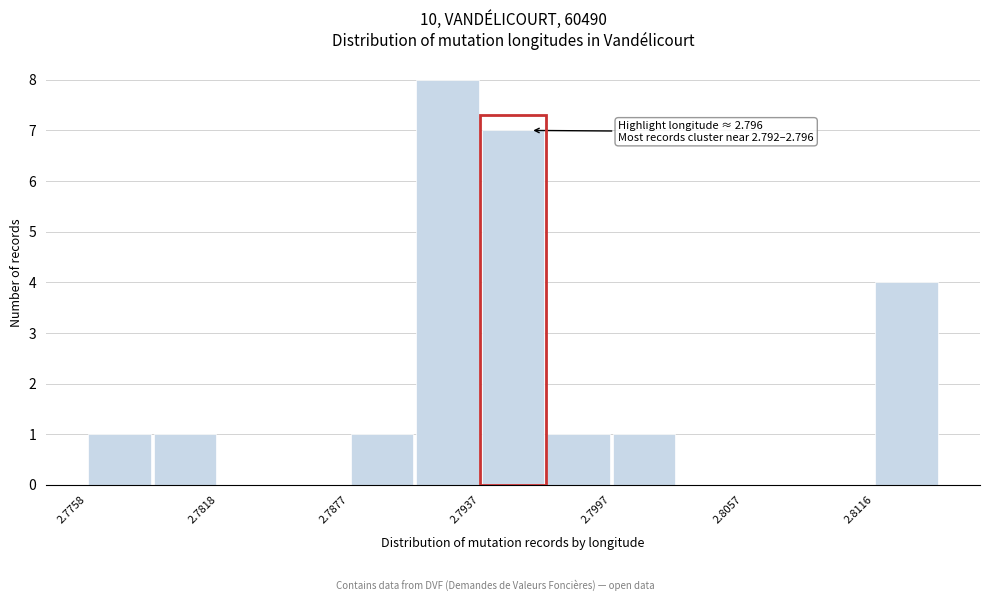

Around what value on the x-axis is the tallest bar? Give the approximate position of its centre, as read against the axis.

2.792